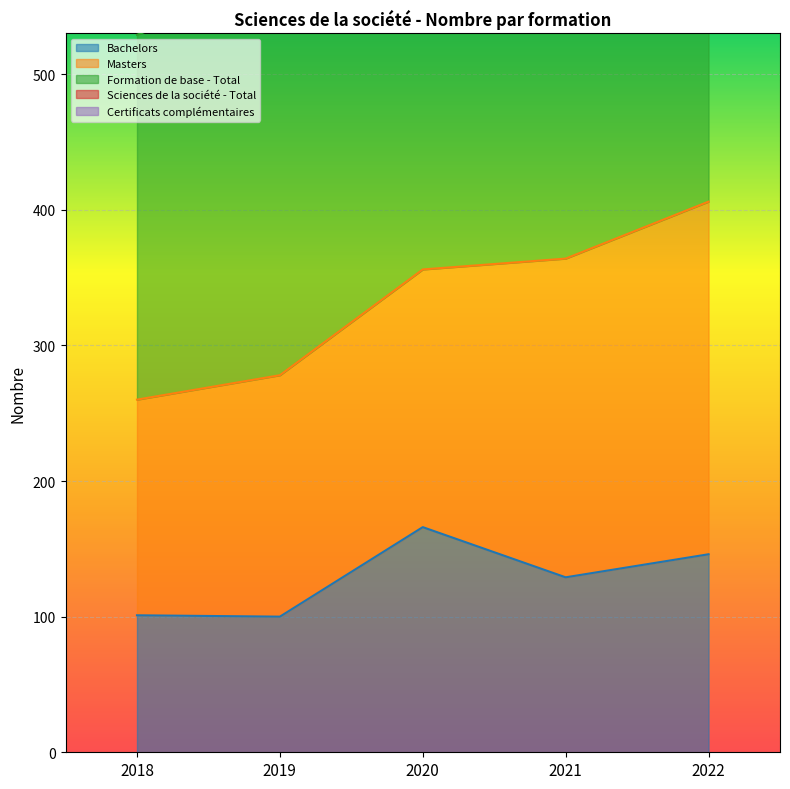

What is the highest value of the Bachelors series?

166